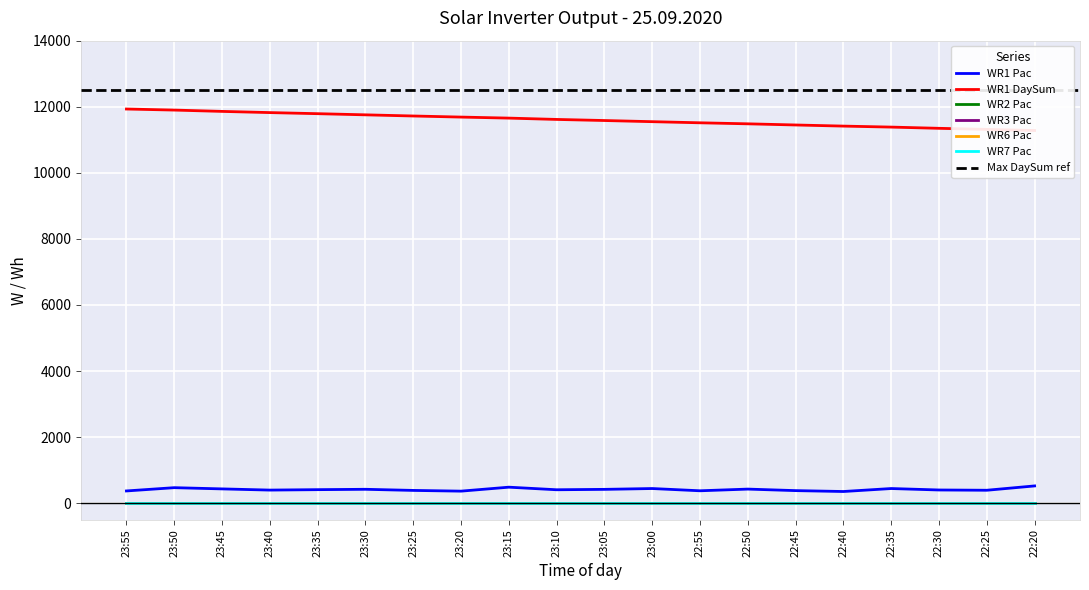

Which series has the largest range (max minus min)?

WR1 DaySum